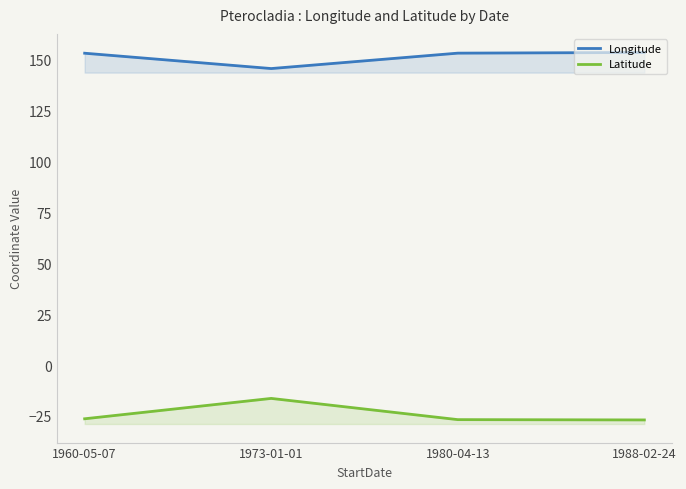

What is the difference between the maximum and minimum values in the Latitude series?

10.6